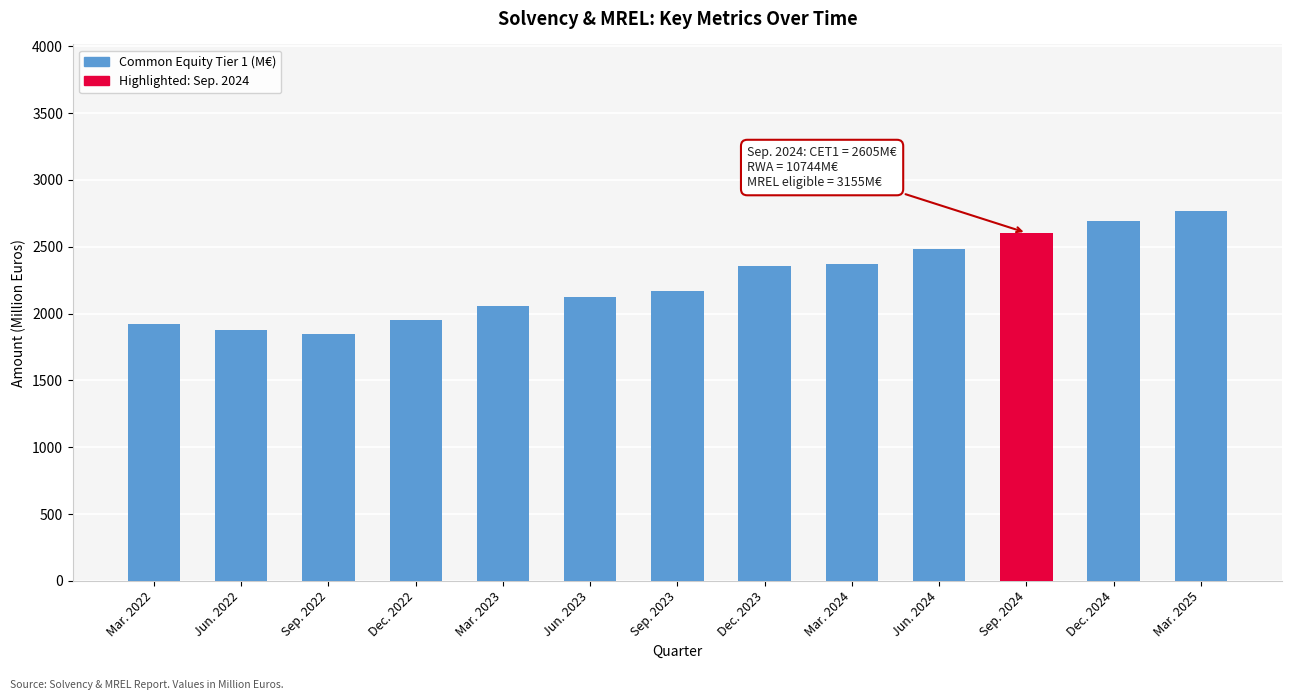

What is the value of the 5th bar from the left?

2053.6